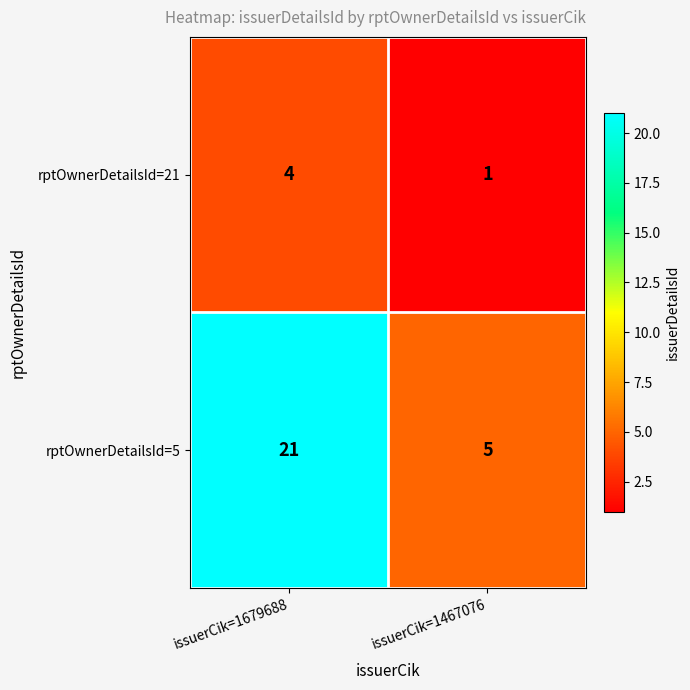

Reading left to right, what are all the values shown in this chart?

rptOwnerDetailsId=21: 4	1
rptOwnerDetailsId=5: 21	5